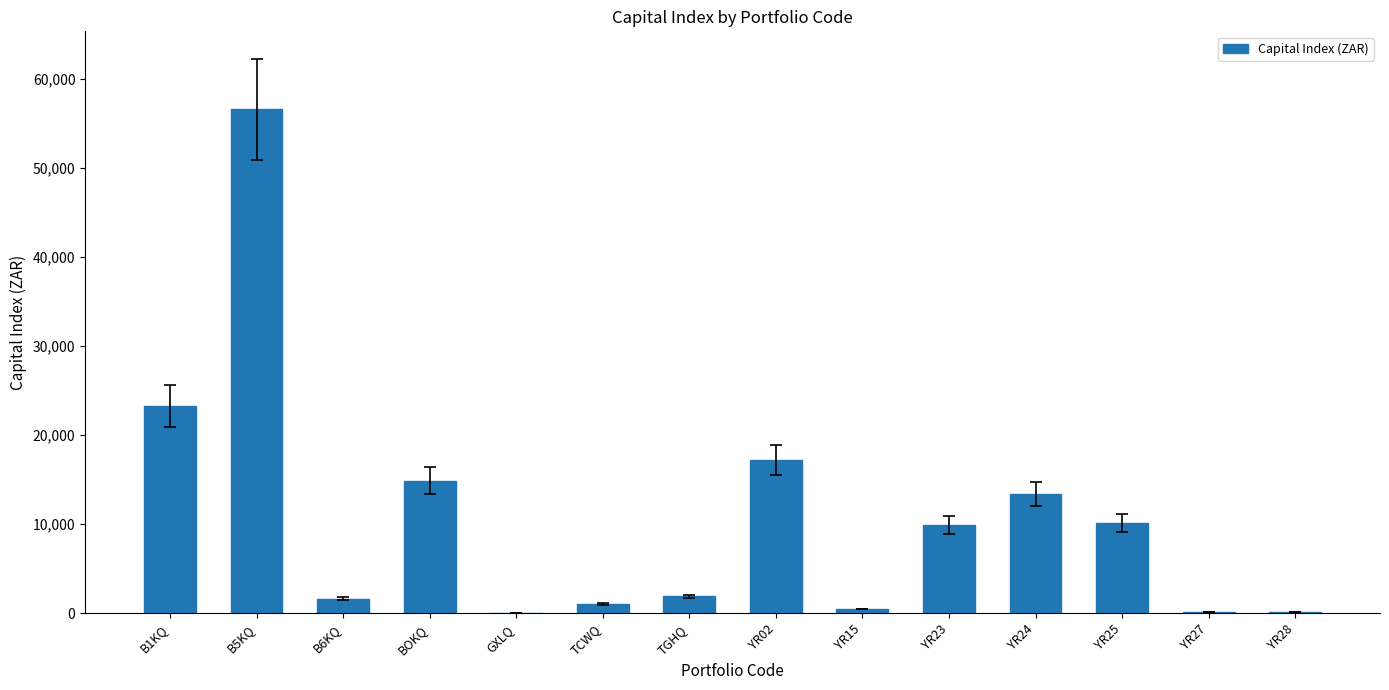

What is the change in value from B5KQ to YR25?

-46426.0